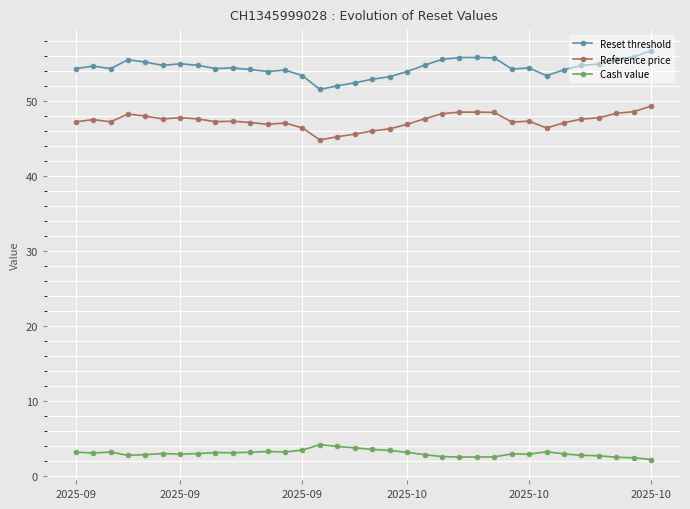

List the series in order of their peak value, highest first.

Reset threshold, Reference price, Cash value